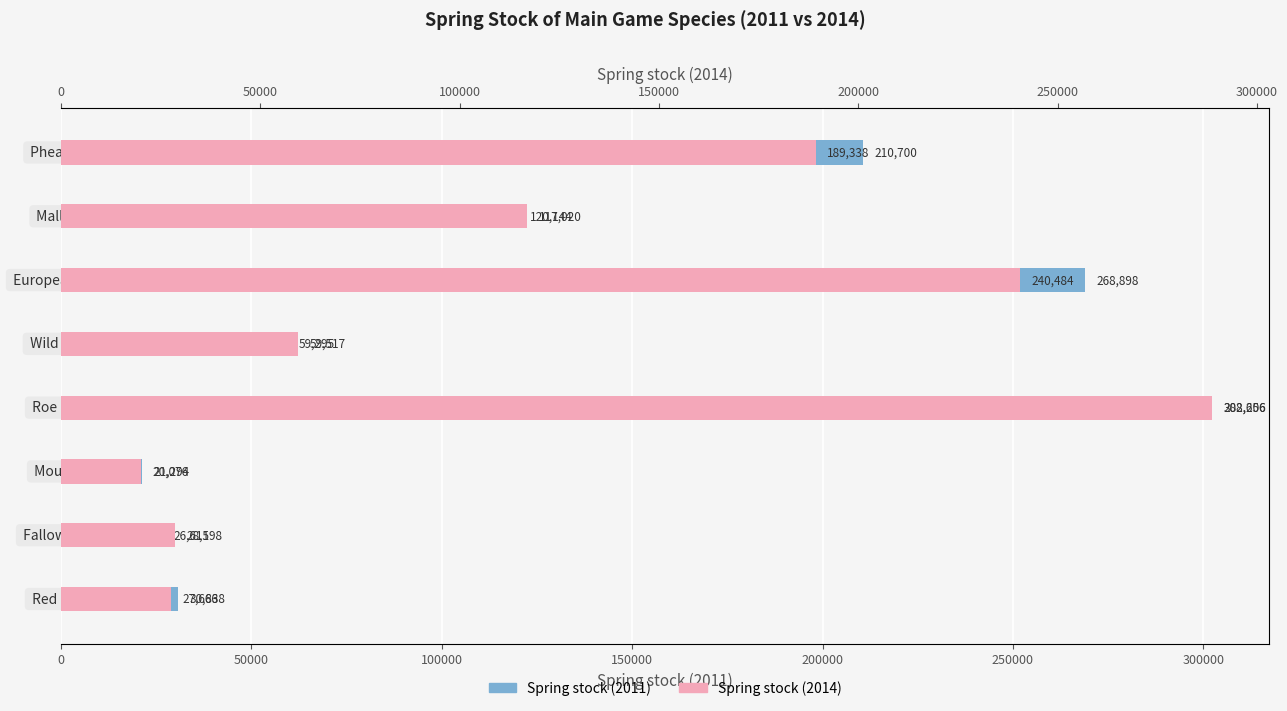

Between 300000 and 50000, which is larger?

300000